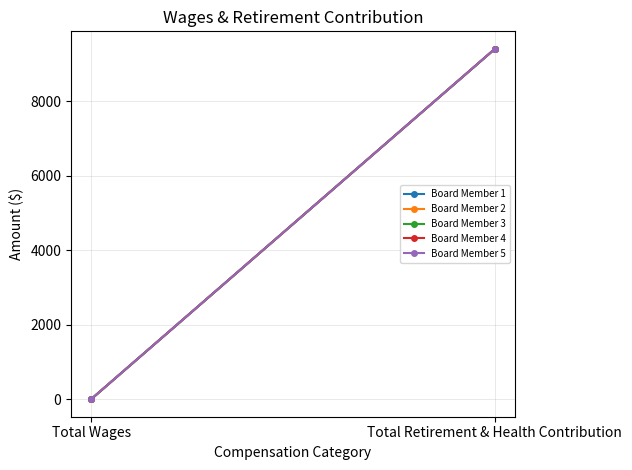

True or false: Board Member 2 has a value of 9400 at Total Retirement & Health Contribution.

True